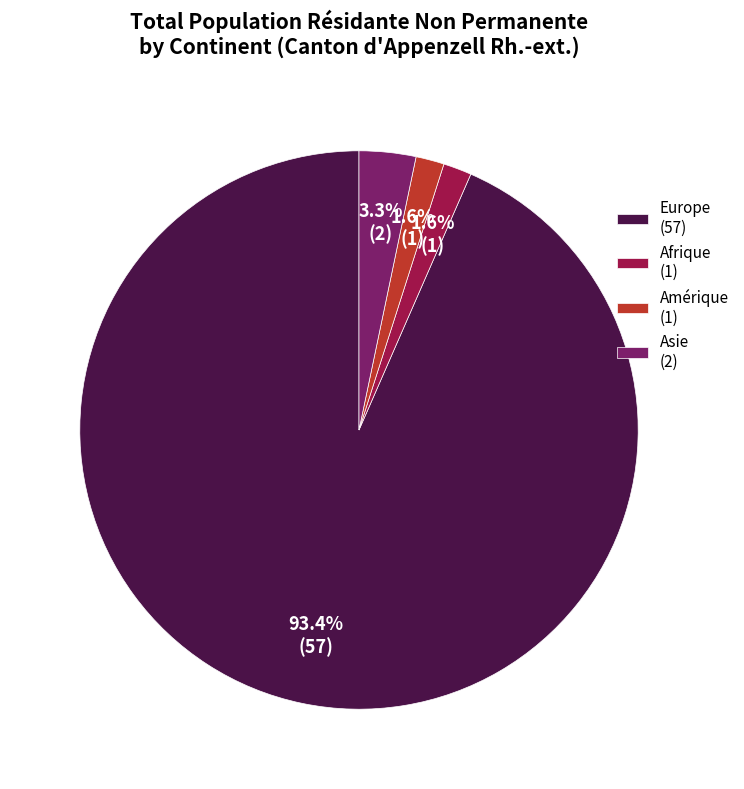

Which slice represents more than half of the pie?

Europe